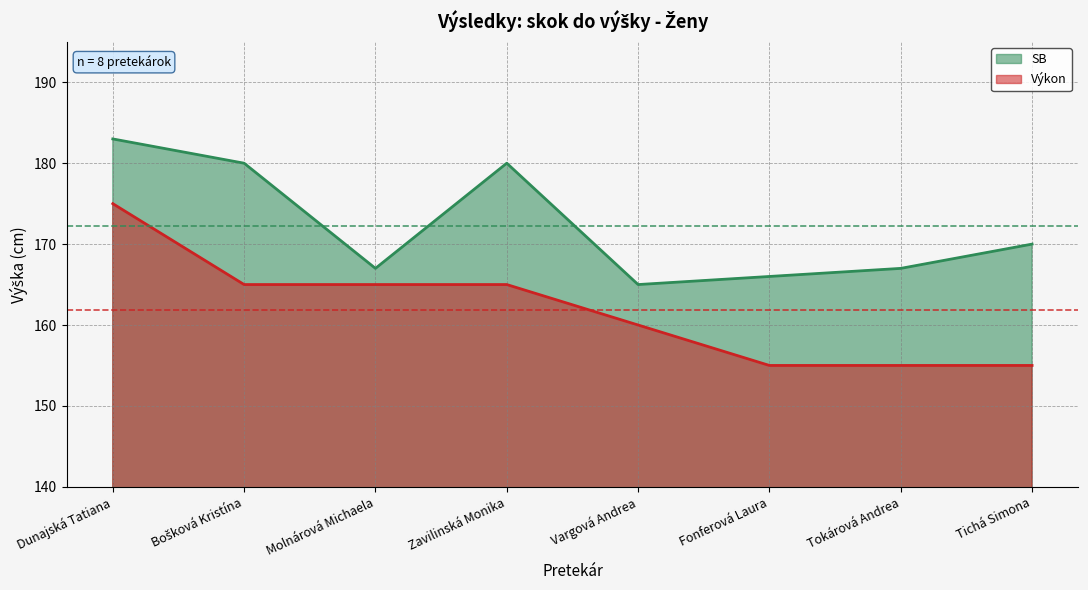

Which series changed the most between Dunajská Tatiana and Bošková Kristína?

Výkon